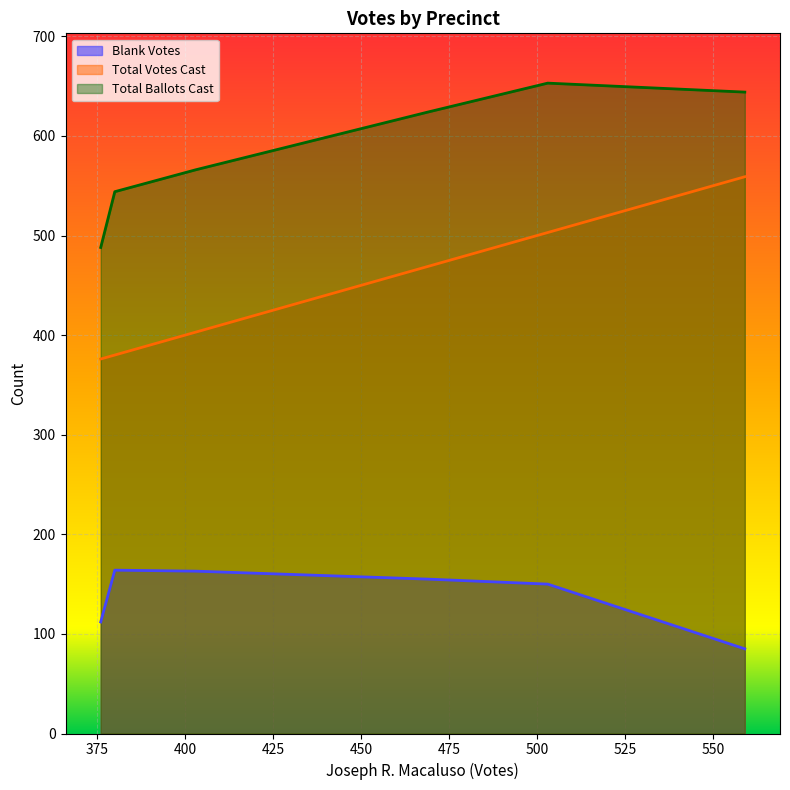

Which series has the largest total across all categories?

Total Ballots Cast